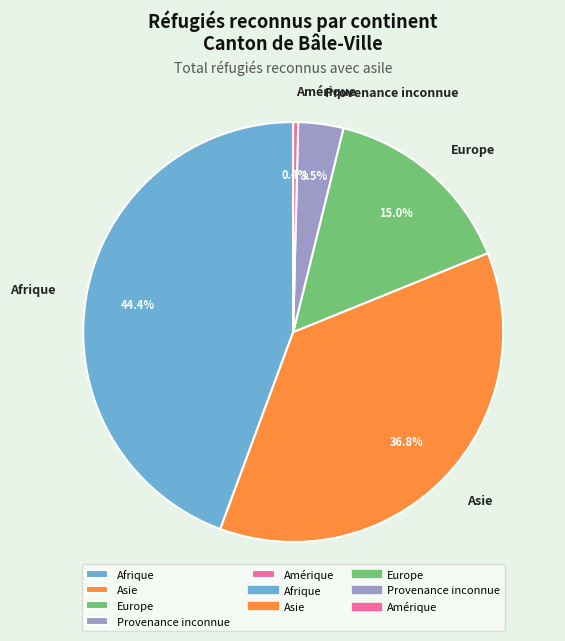

What is the smallest slice in the pie chart?

Amérique